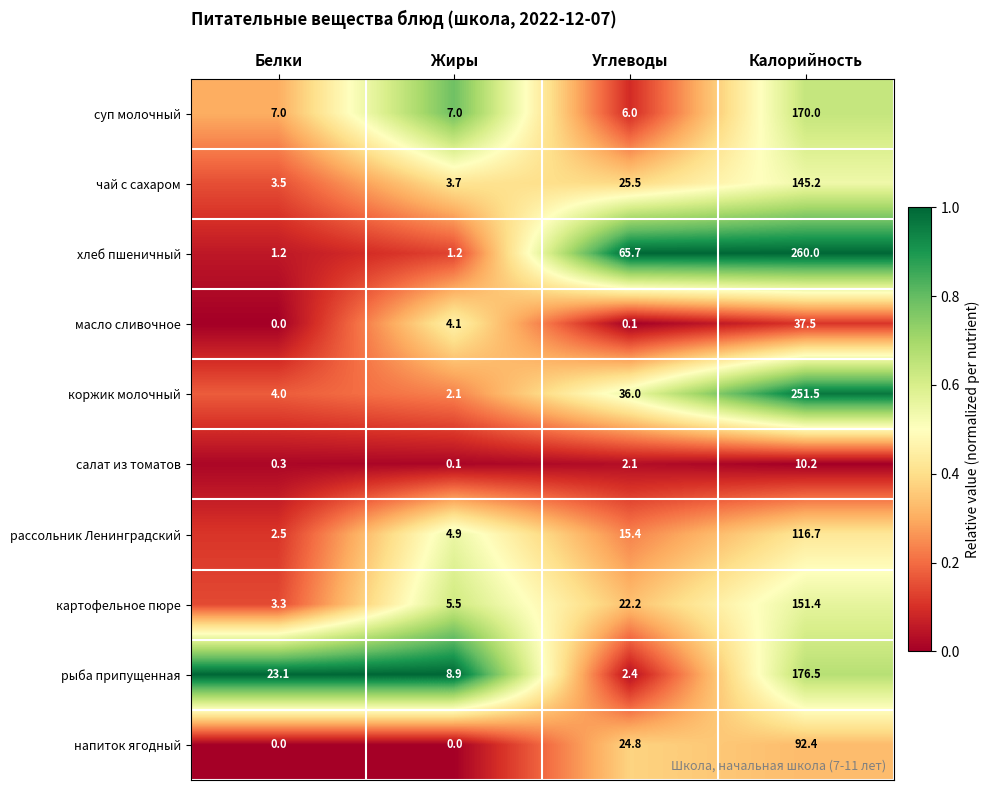

The рассольник Ленинградский series shows 4.9 at Жиры. True or false?

True